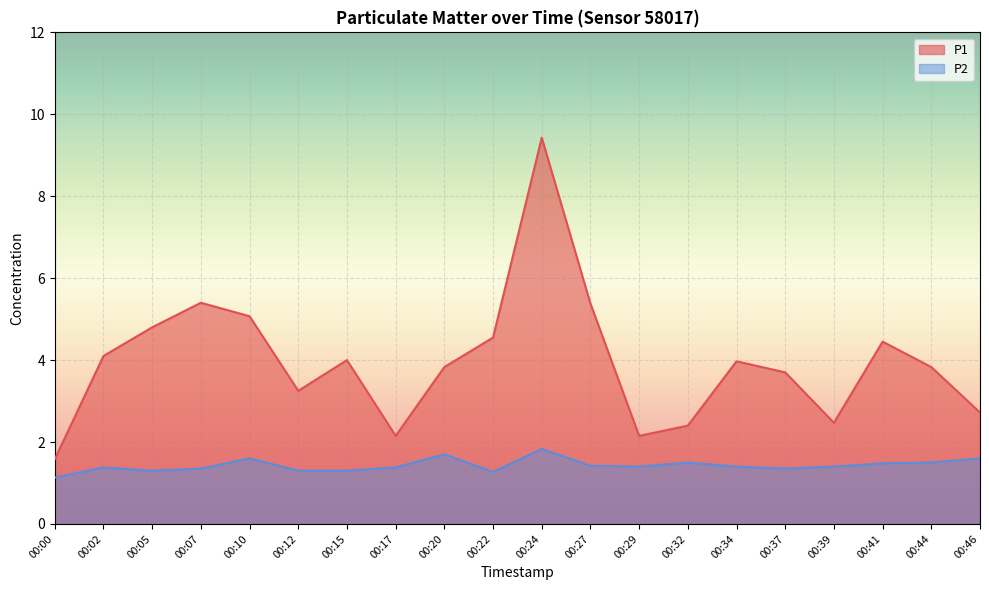

What is the difference between the P2 values at 00:41 and 00:27?

0.1